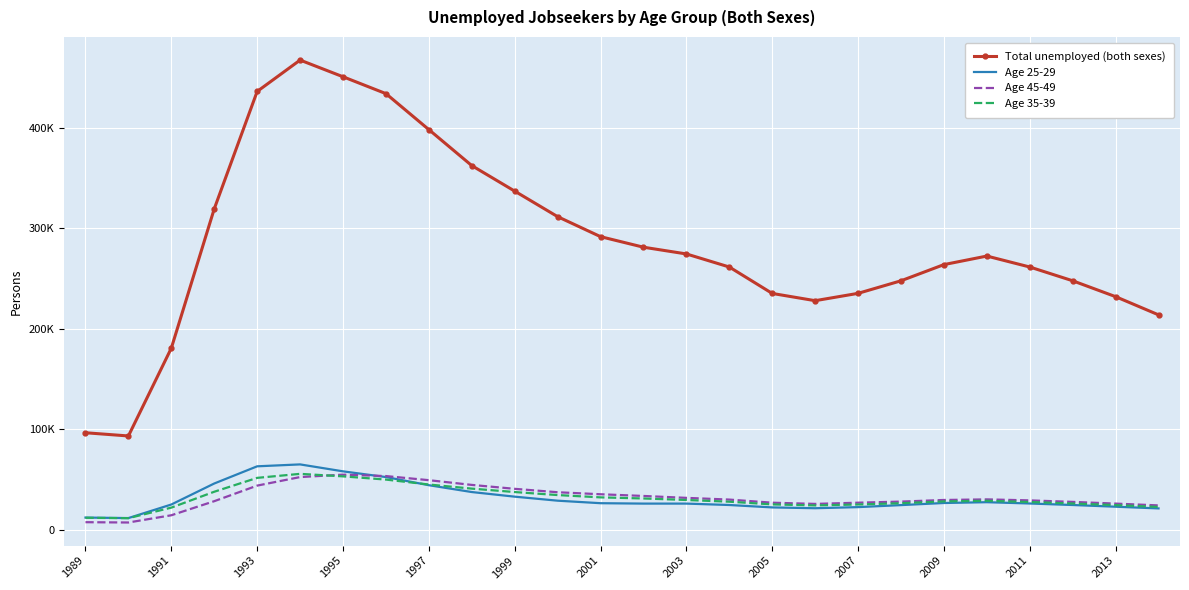

True or false: Total unemployed (both sexes) and Age 25-29 cross at least once.

False